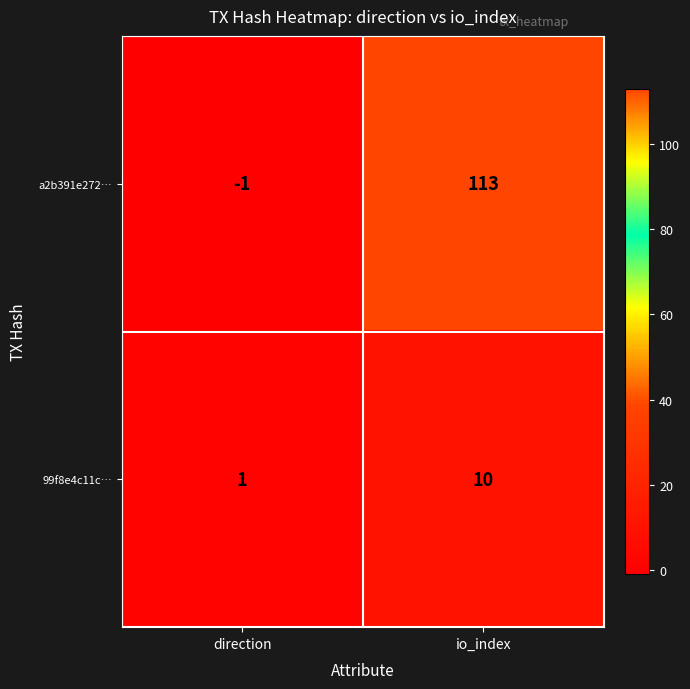

At how many categories does at least one series exceed 10?

1